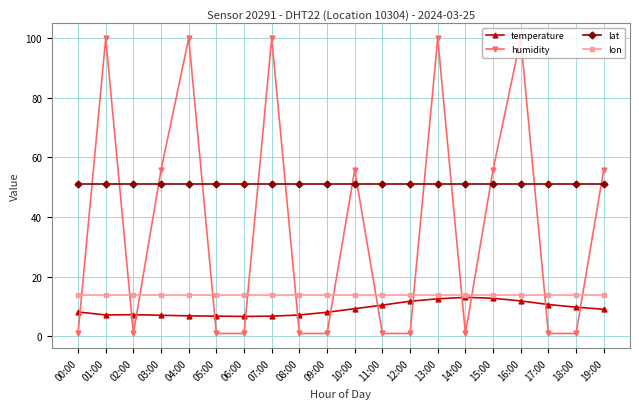

What is the maximum value shown in the chart?

99.9